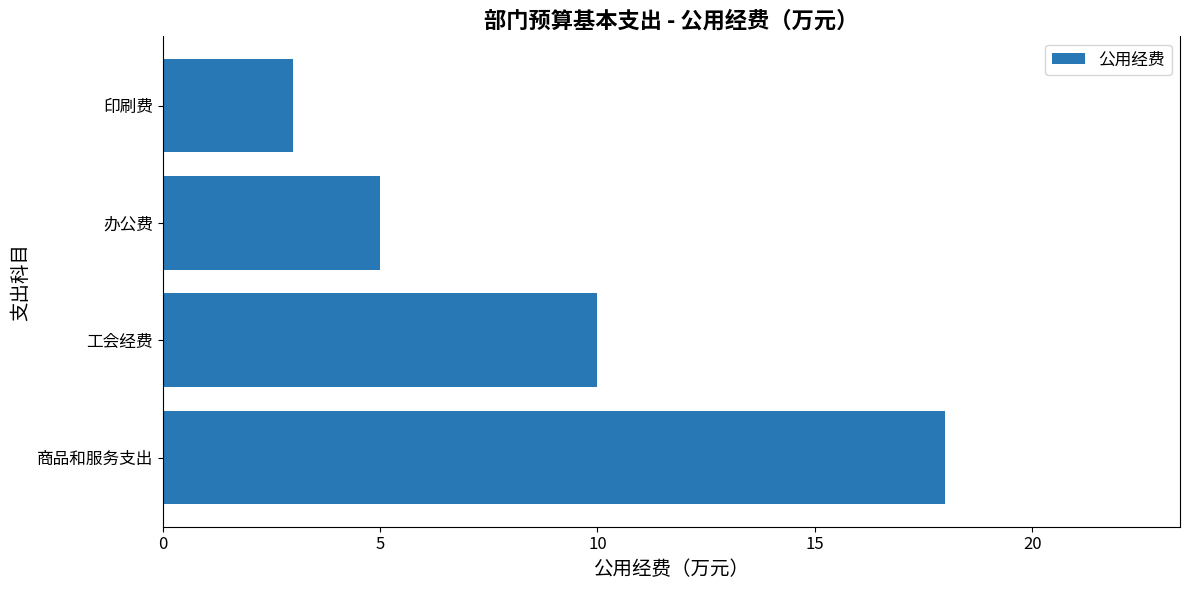

The chart shows a value of 3 at 办公费. True or false?

False